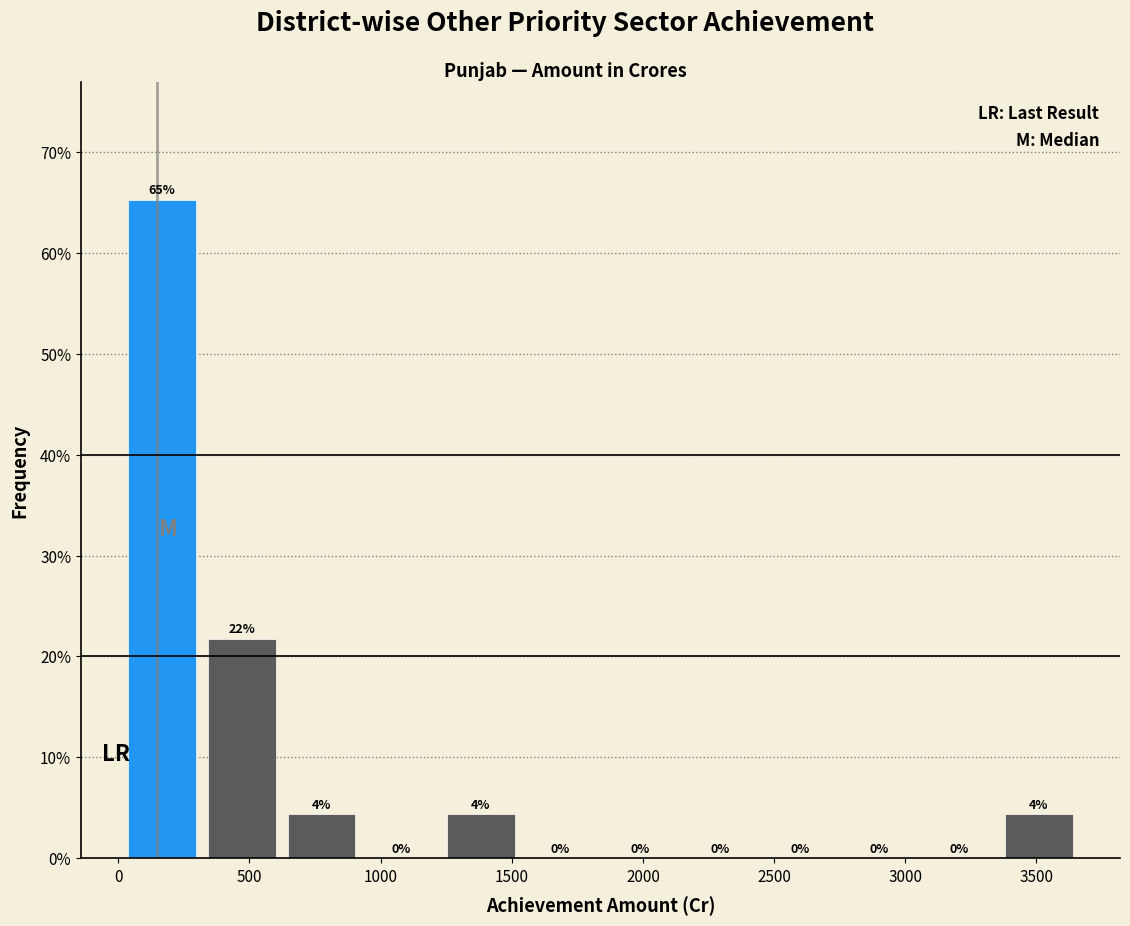

Which range on the x-axis has the tallest bar?

0 to 300